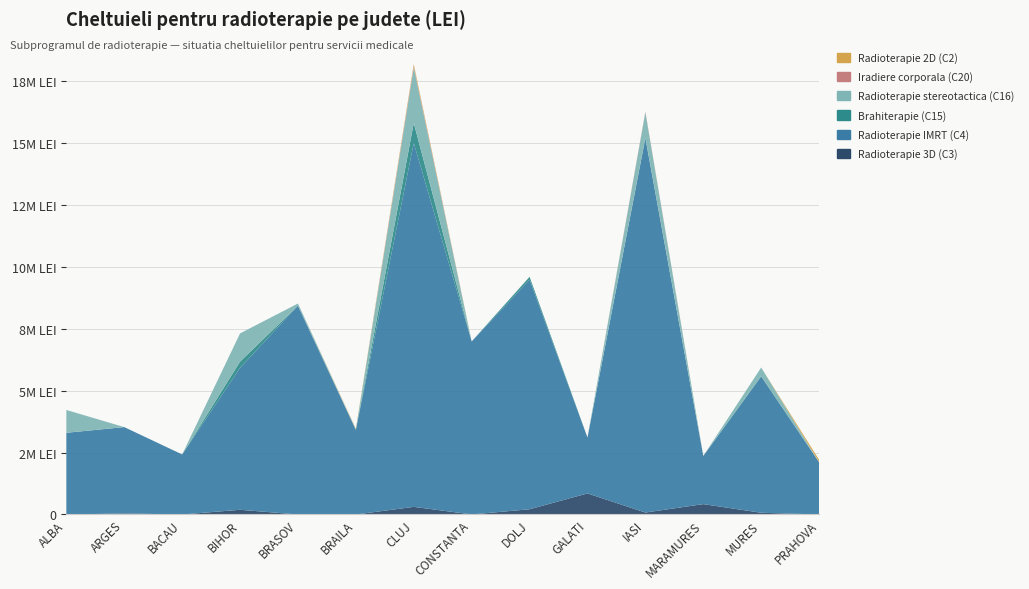

Reading left to right, transcribe all the data shown in this chart.

Radioterapie 3D (C3): ALBA=0	ARGES=41148	BACAU=0	BIHOR=188976	BRASOV=0	BRAILA=0	CLUJ=307086	CONSTANTA=1524	DOLJ=211074	GALATI=849630	IASI=78486	MARAMURES=418338	MURES=69342	PRAHOVA=0
Radioterapie IMRT (C4): ALBA=3296538	ARGES=3485646	BACAU=2422602	BIHOR=5728320	BRASOV=8427240	BRAILA=3415878	CLUJ=14685246	CONSTANTA=6982308	DOLJ=9267210	GALATI=2255526	IASI=15106608	MARAMURES=1944324	MURES=5500656	PRAHOVA=2108646
Brahiterapie (C15): ALBA=0	ARGES=0	BACAU=0	BIHOR=251183	BRASOV=0	BRAILA=0	CLUJ=806719	CONSTANTA=0	DOLJ=112493	GALATI=0	IASI=21588	MARAMURES=0	MURES=24657	PRAHOVA=0
Radioterapie stereotactica (C16): ALBA=921844	ARGES=0	BACAU=0	BIHOR=1140260	BRASOV=86724	BRAILA=19272	CLUJ=2235552	CONSTANTA=0	DOLJ=0	GALATI=0	IASI=1018204	MARAMURES=0	MURES=337260	PRAHOVA=0
Iradiere corporala (C20): ALBA=0	ARGES=0	BACAU=0	BIHOR=0	BRASOV=0	BRAILA=0	CLUJ=60588	CONSTANTA=0	DOLJ=0	GALATI=0	IASI=33048	MARAMURES=0	MURES=0	PRAHOVA=0
Radioterapie 2D (C2): ALBA=0	ARGES=0	BACAU=0	BIHOR=0	BRASOV=0	BRAILA=26855	CLUJ=80360	CONSTANTA=0	DOLJ=0	GALATI=0	IASI=0	MARAMURES=0	MURES=0	PRAHOVA=100860